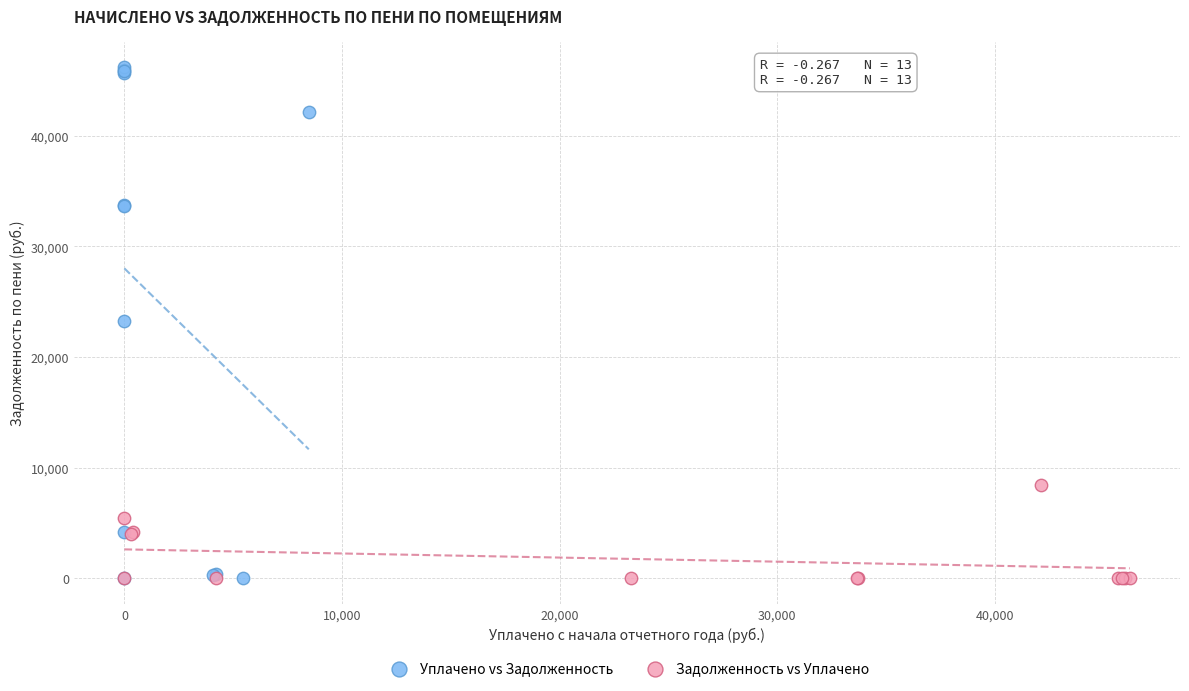

Which series contains the highest Y value?

Уплачено vs Задолженность